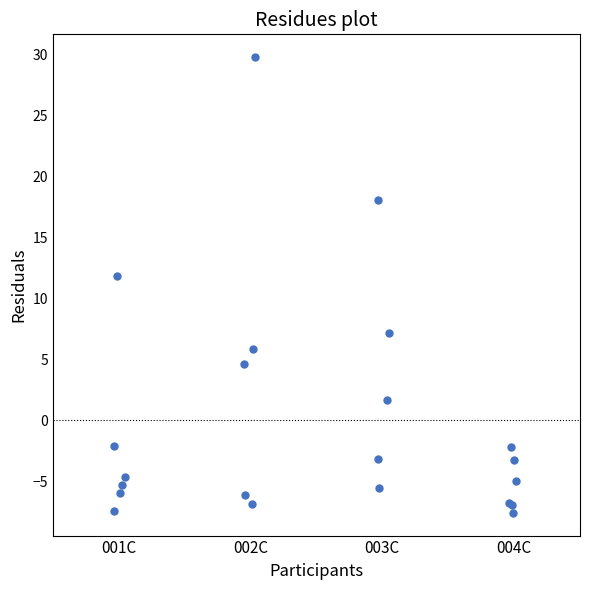

What Y value in the scatter plot is closest to 11?

11.8